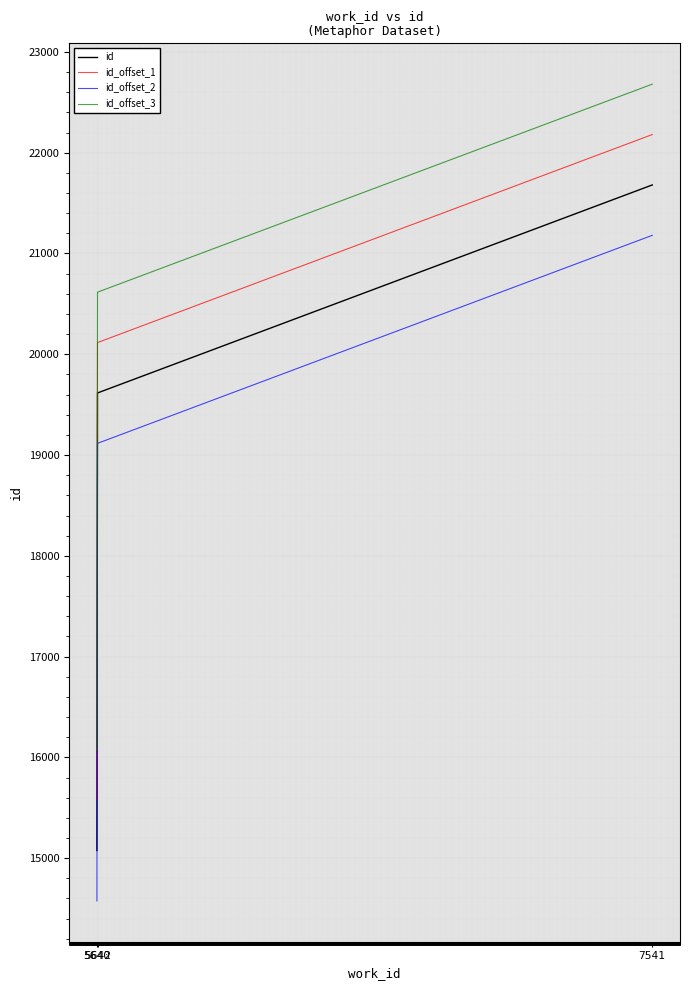

What is the difference between the maximum and second lowest values in the id_offset_3 series?

2064